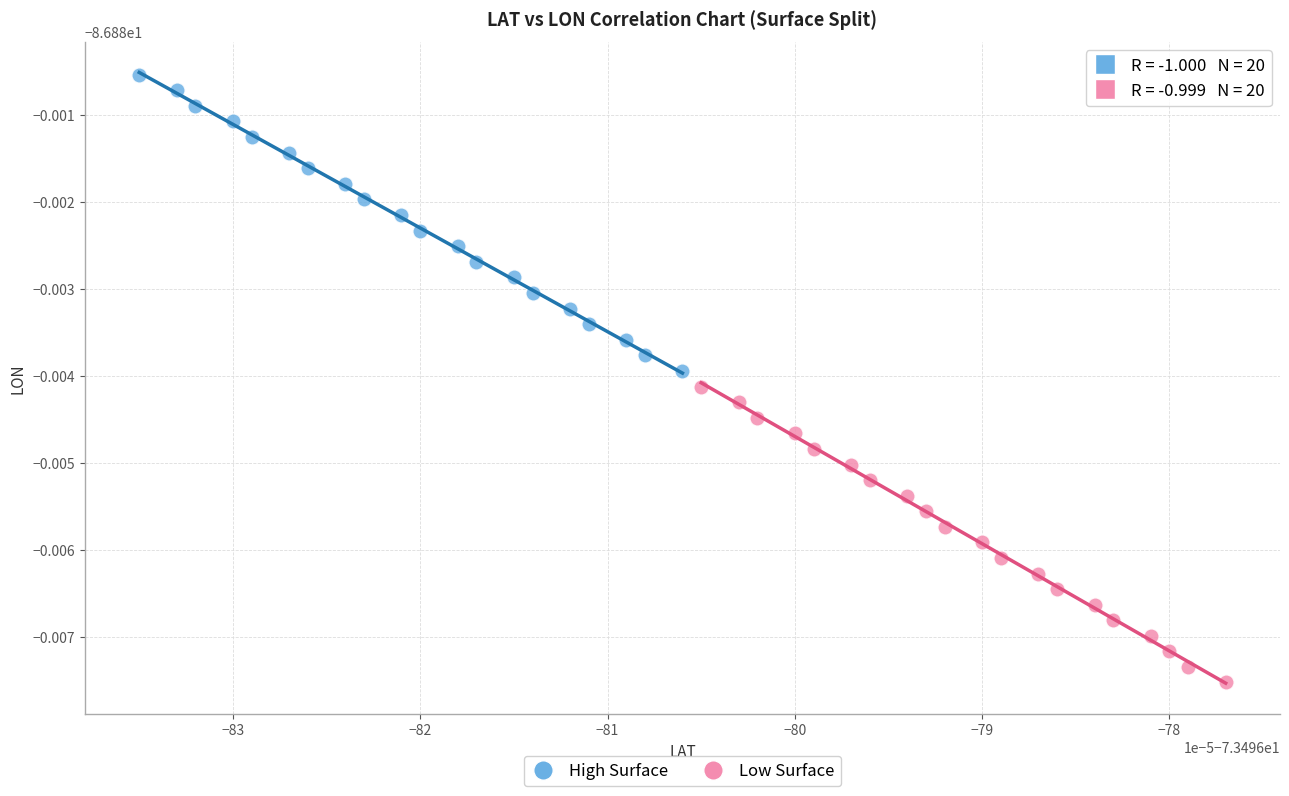

What are all the series names shown in the legend?

High Surface, Low Surface